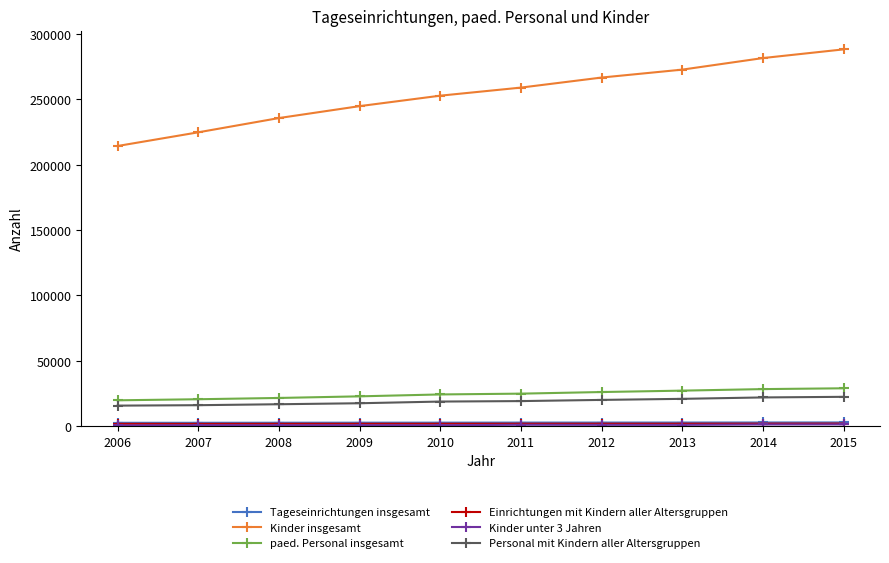

Which series changed the most between 2007 and 2010?

Kinder insgesamt